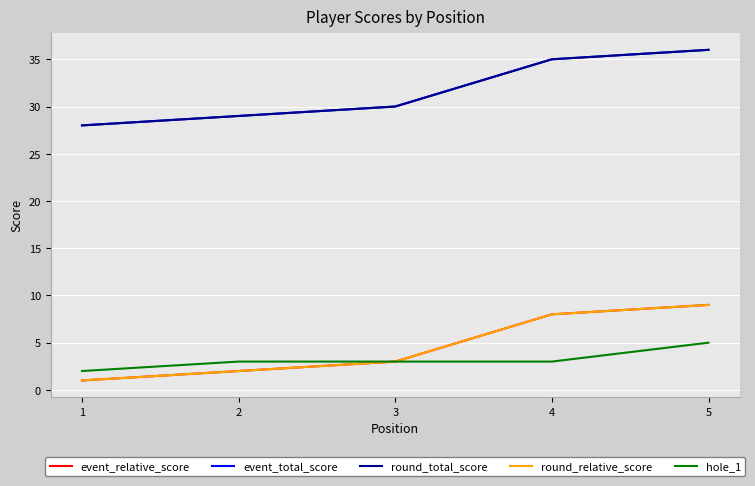

List the labels in order of event_total_score value, largest first.

5, 4, 3, 2, 1